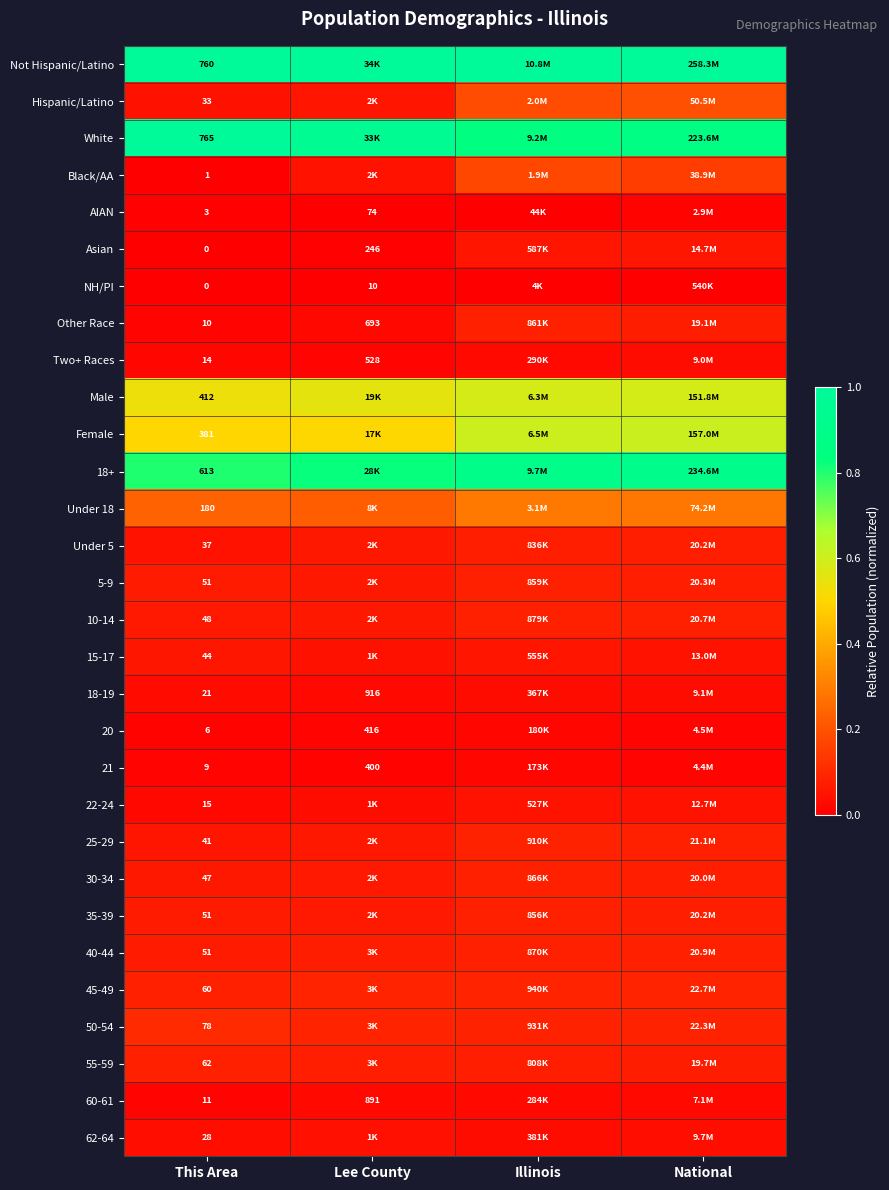

Is the value of 55-59 at This Area greater than the value of 20 at Lee County?

No